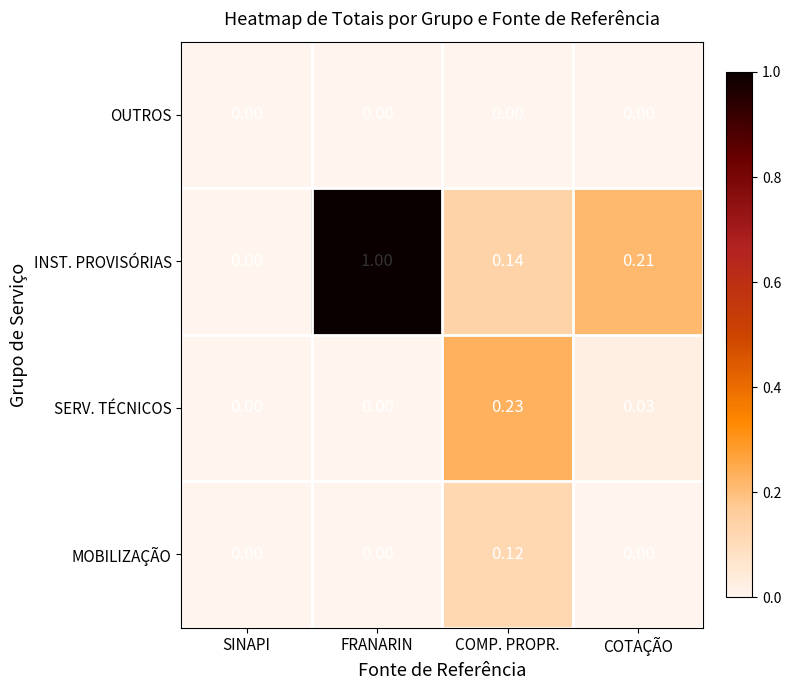

Which category has the highest value across all series?

FRANARIN